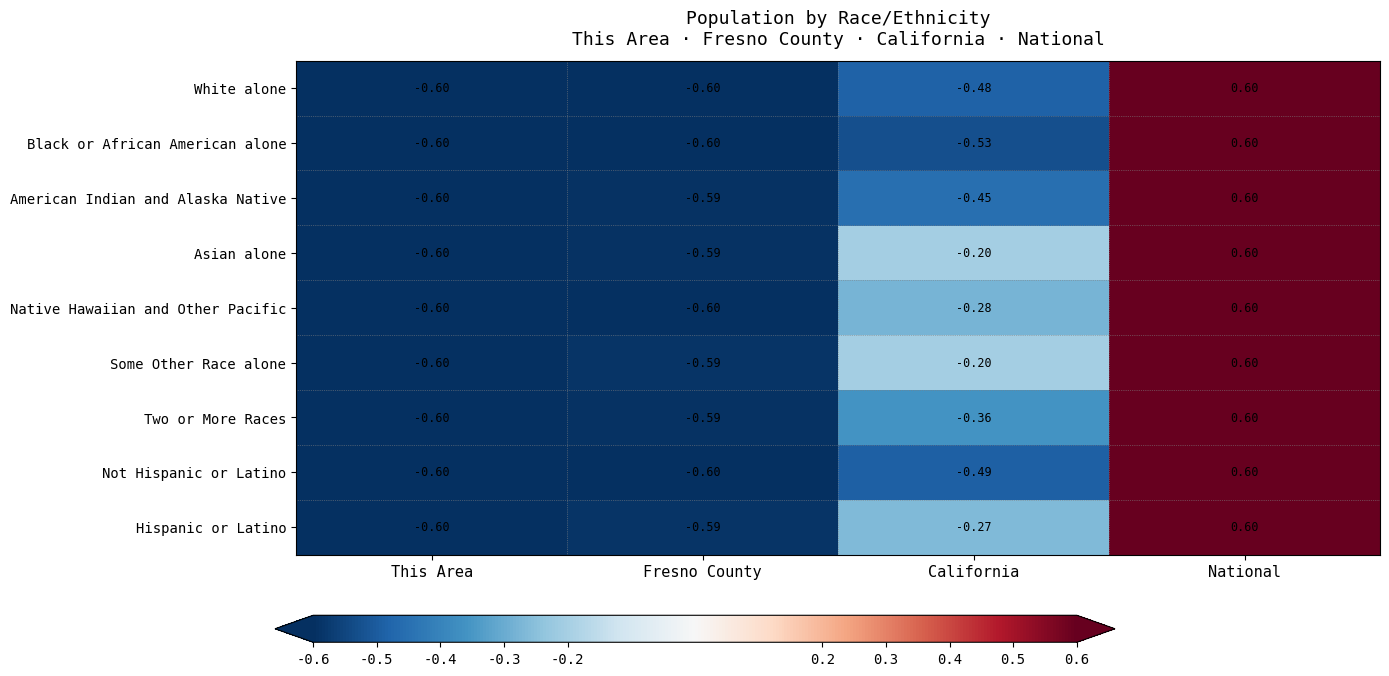

Is the value of Not Hispanic or Latino at Fresno County greater than the value of Asian alone at Fresno County?

No